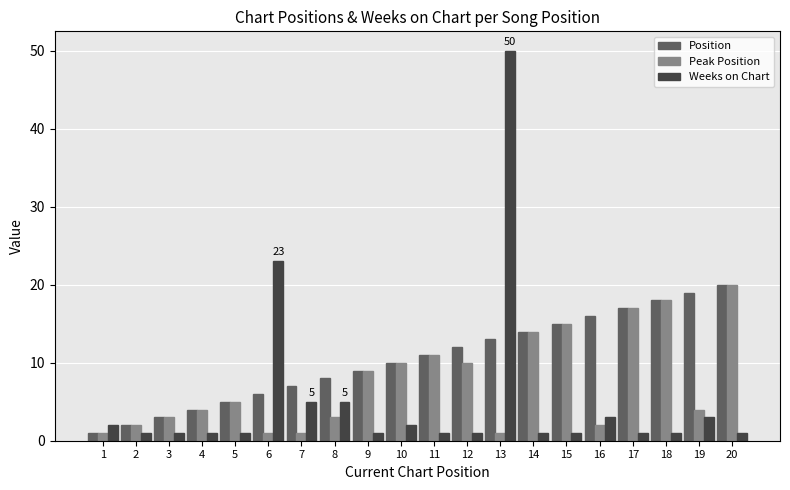

How many values in the Position series are below 11?

10